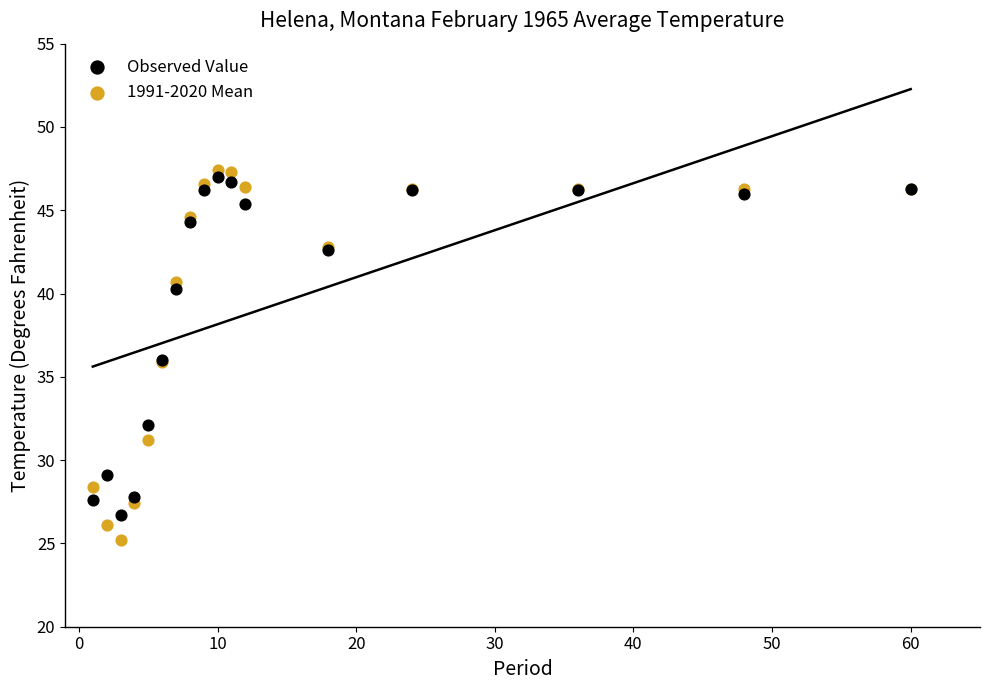

Which series has the widest spread of Y values?

1991-2020 Mean